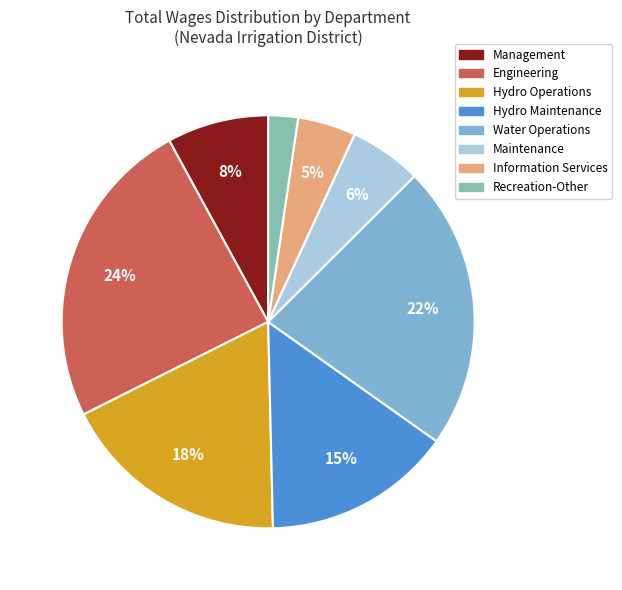

Is there any slice that represents more than half of the pie?

No